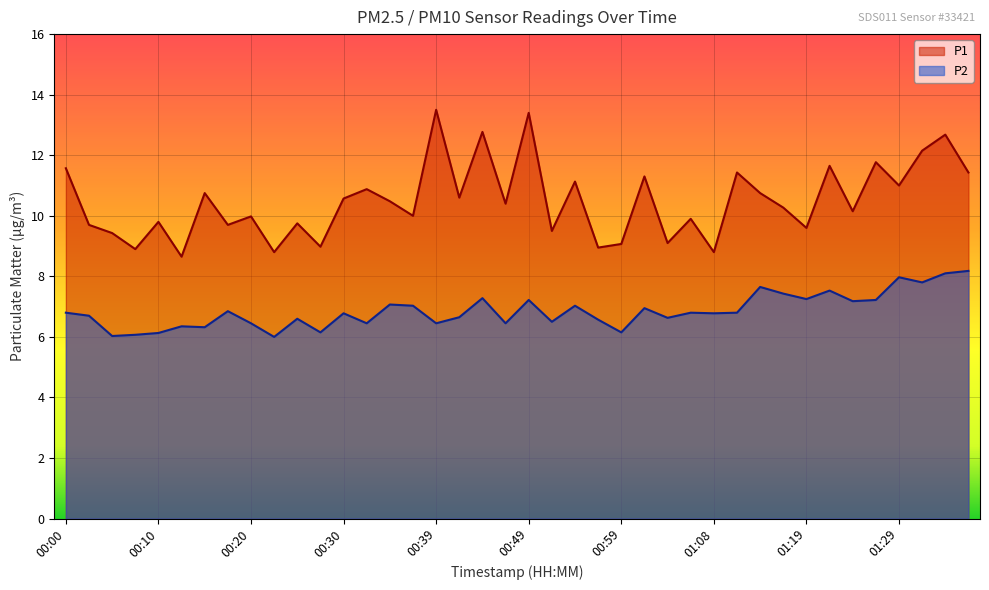

What are all the series names shown in the legend?

P1, P2